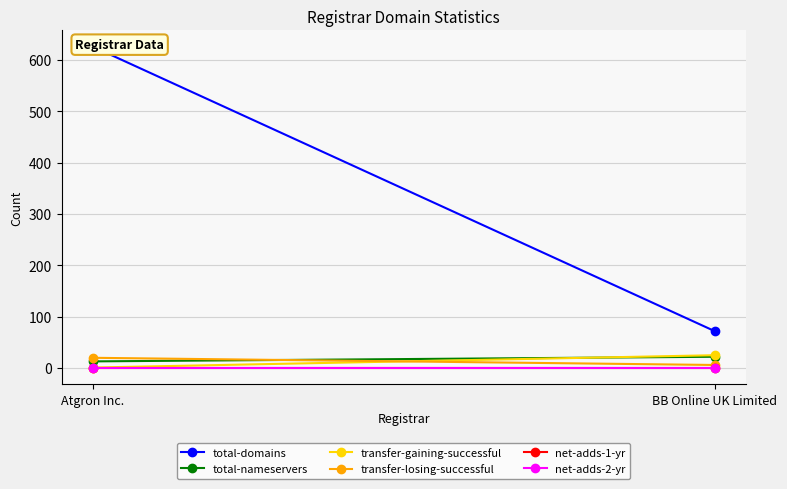

Between BB Online UK Limited and Atgron Inc., which is larger?

Atgron Inc.